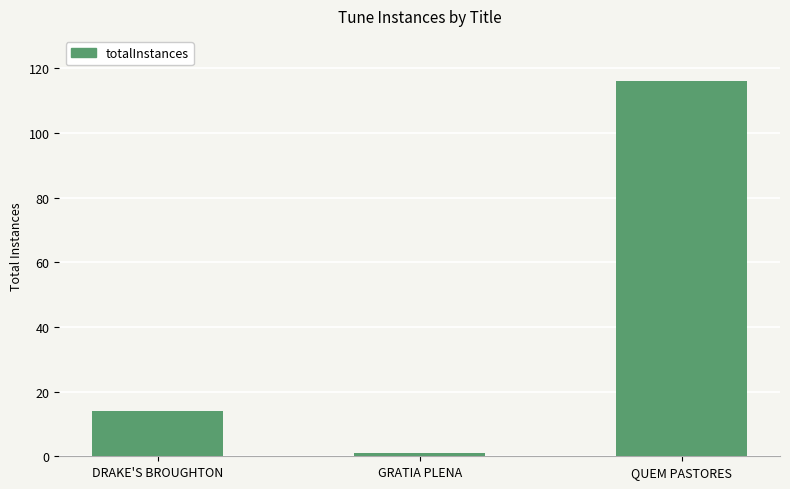

What is the approximate value at QUEM PASTORES, to the nearest 5?

115